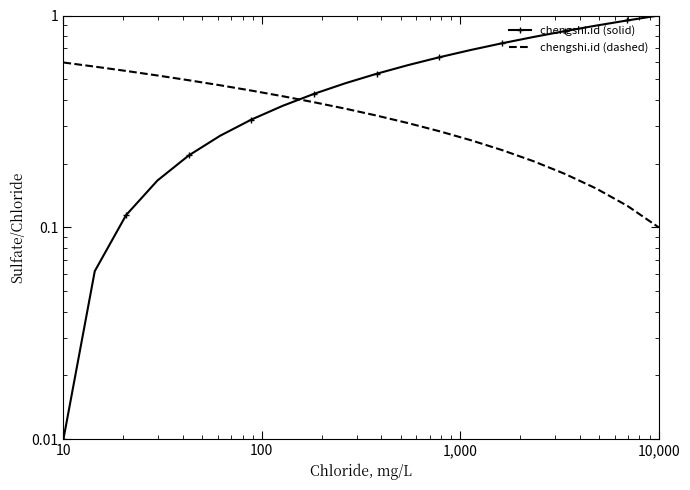

True or false: chengshi.id (dashed) and chengshi.id (solid) cross at least once.

True